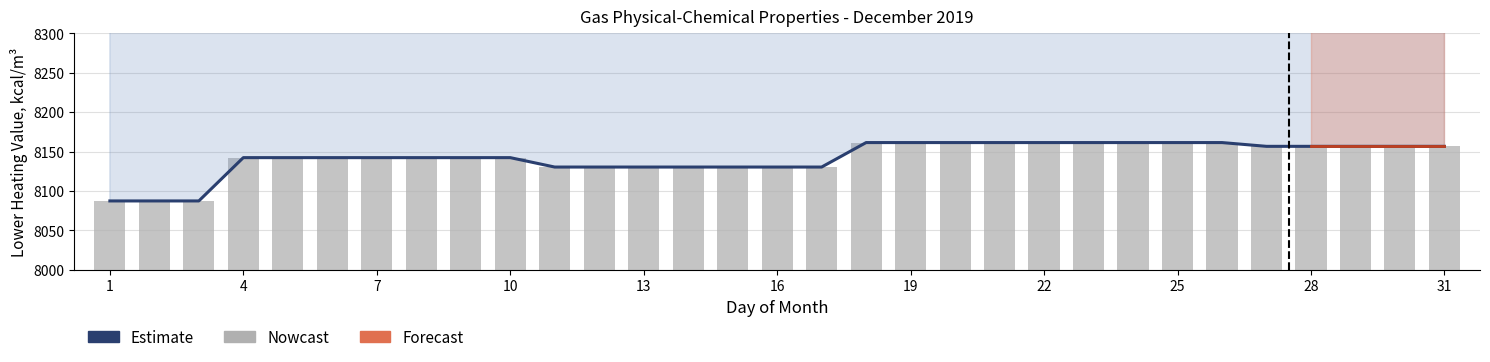

True or false: heat_higher_MJ has a value of 6286.2 at 6.

False